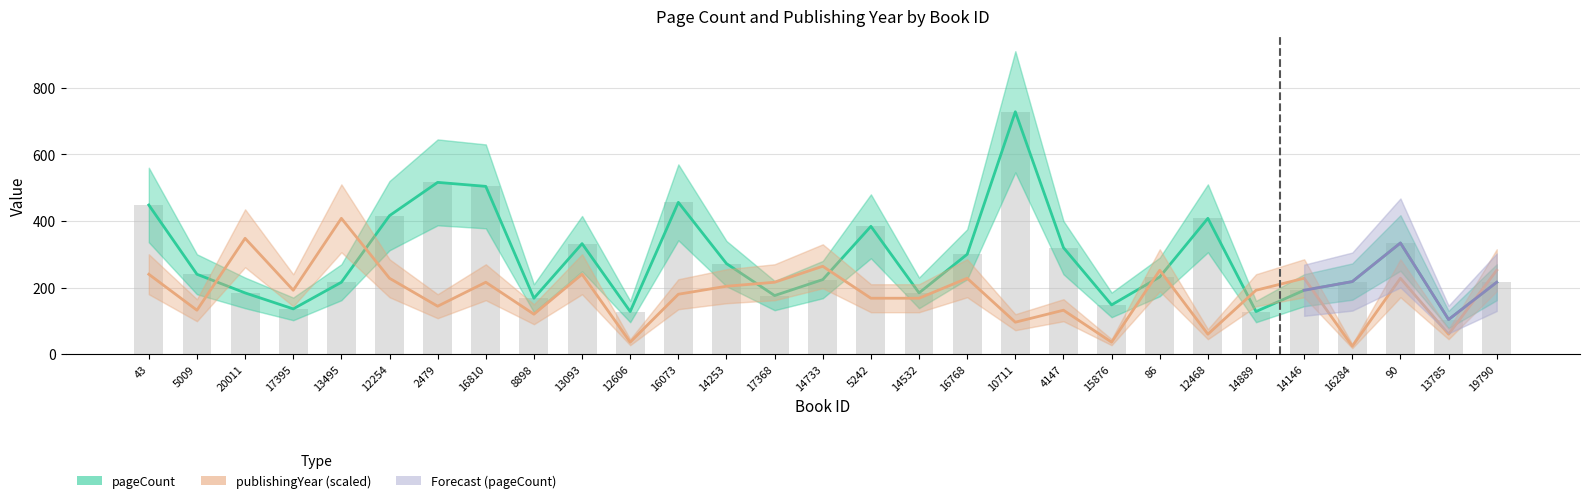

What is the difference between the publishingYear values at 14889 and 14733?

72